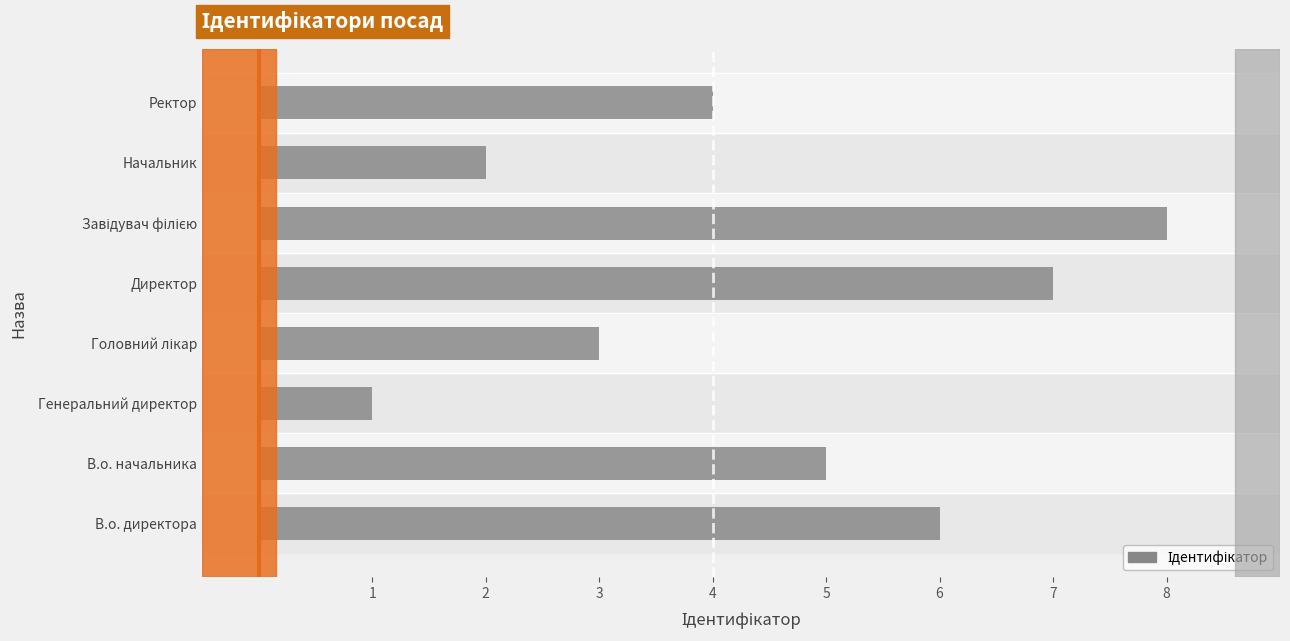

Read the value at Ректор.

4